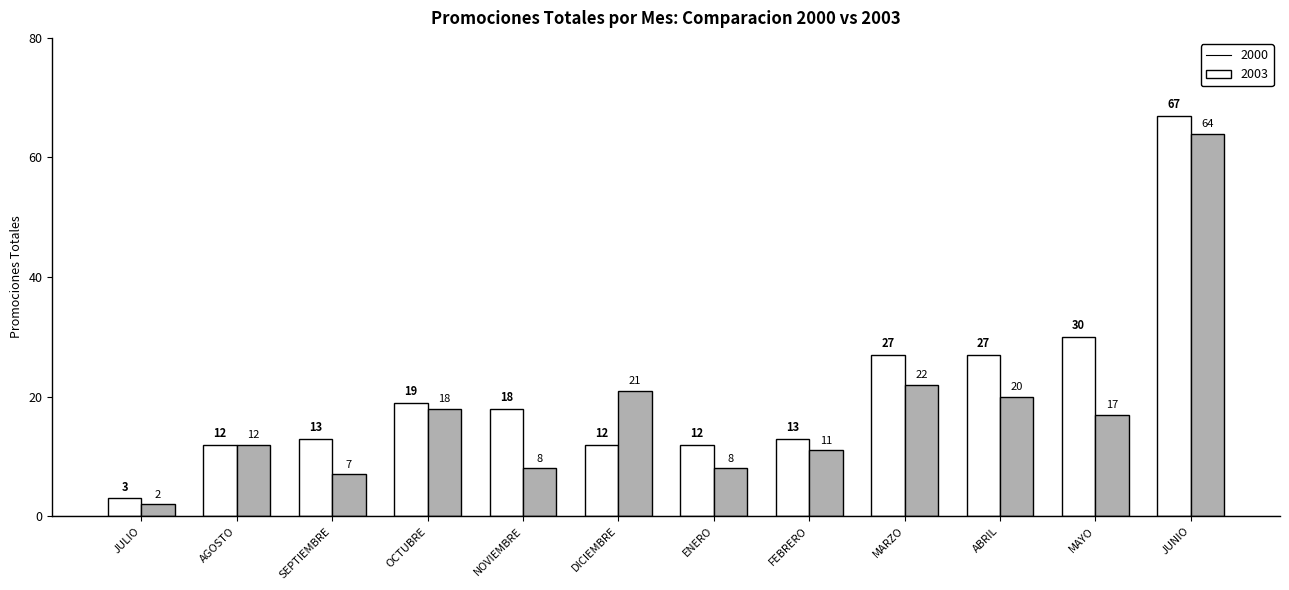

Count the number of data series in this chart.

2